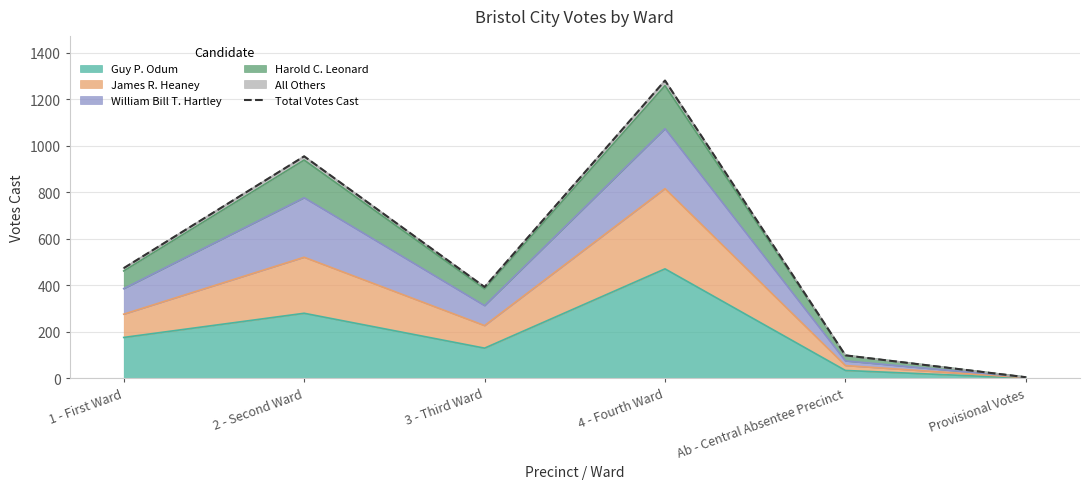

Is it true that the value at Provisional Votes is 6?

False